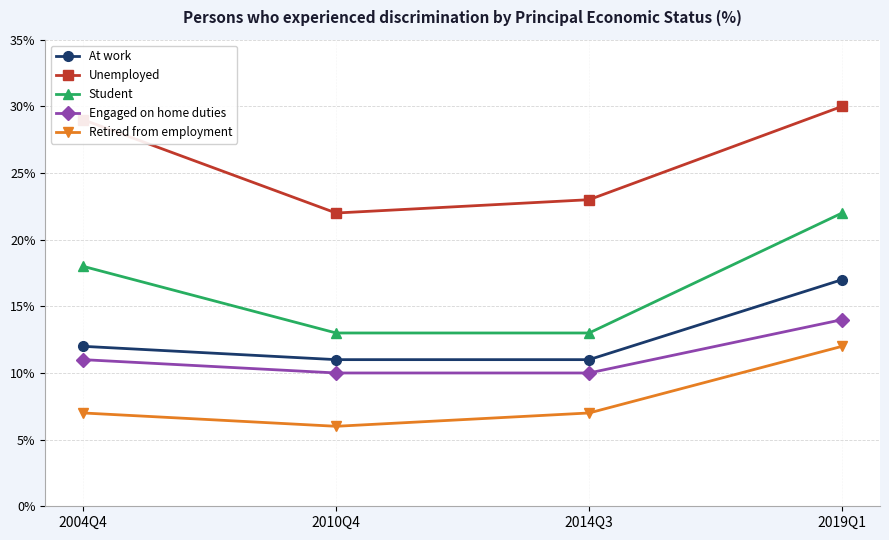

True or false: Student has a value of 8 at 2010Q4.

False